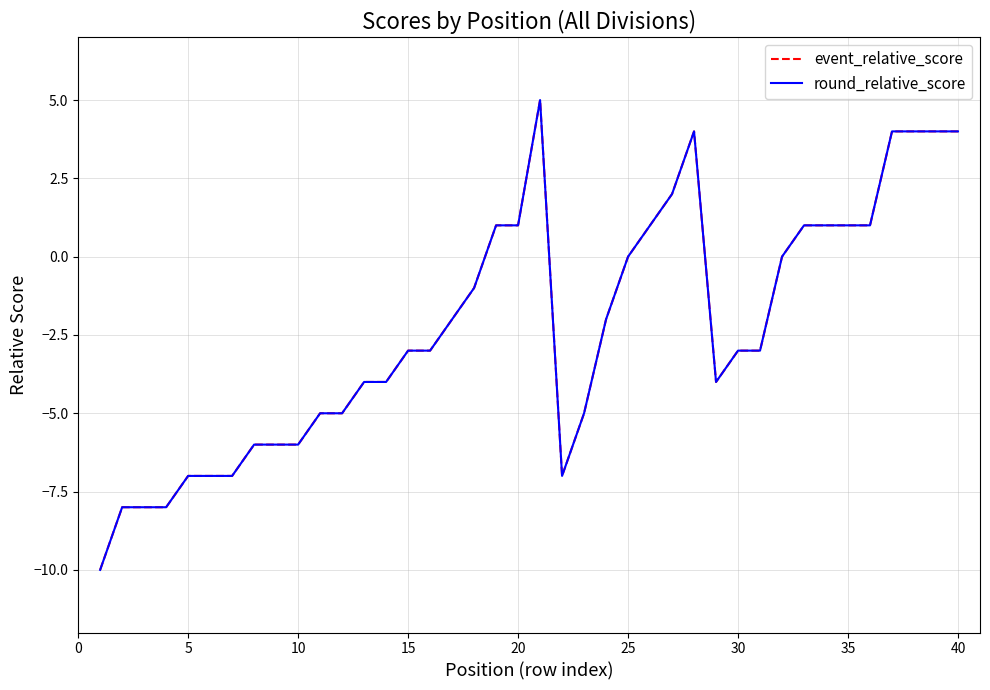

What is the value of the round_relative_score point at the 6th from the left?

-7